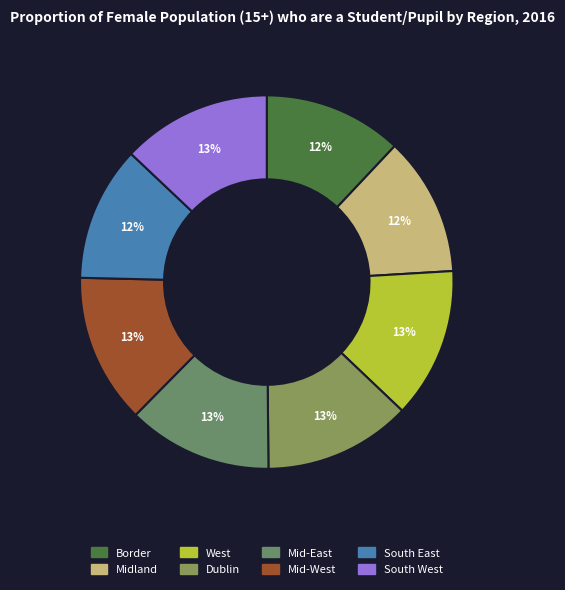

What percentage is NOT represented by Mid-West?

87.0%